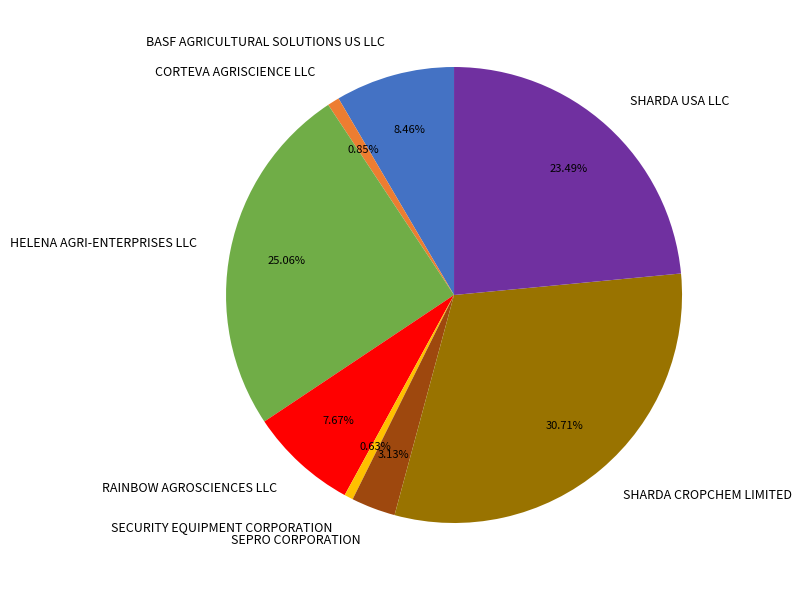

The SECURITY EQUIPMENT CORPORATION slice represents 1% of the pie. True or false?

True